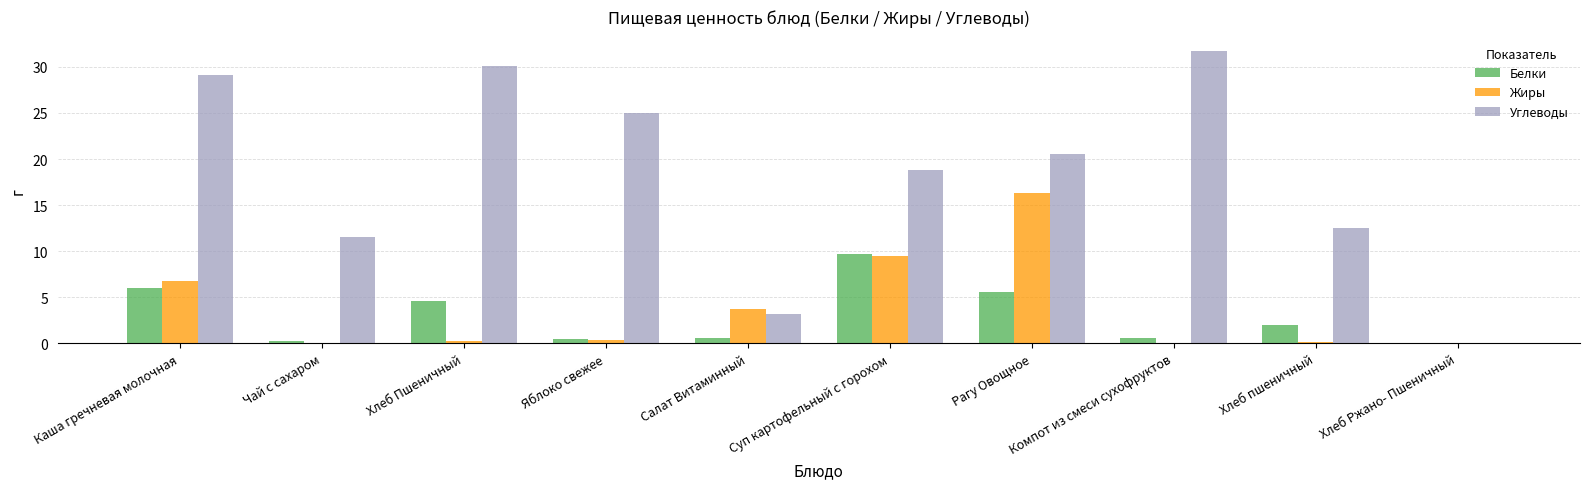

True or false: Белки has a value of 10.7 at Каша гречневая молочная.

False